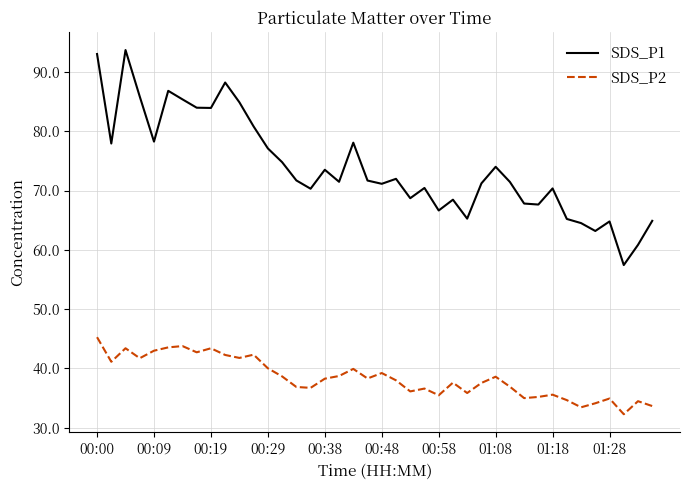

List the series in order of their overall mean, lowest first.

SDS_P2, SDS_P1